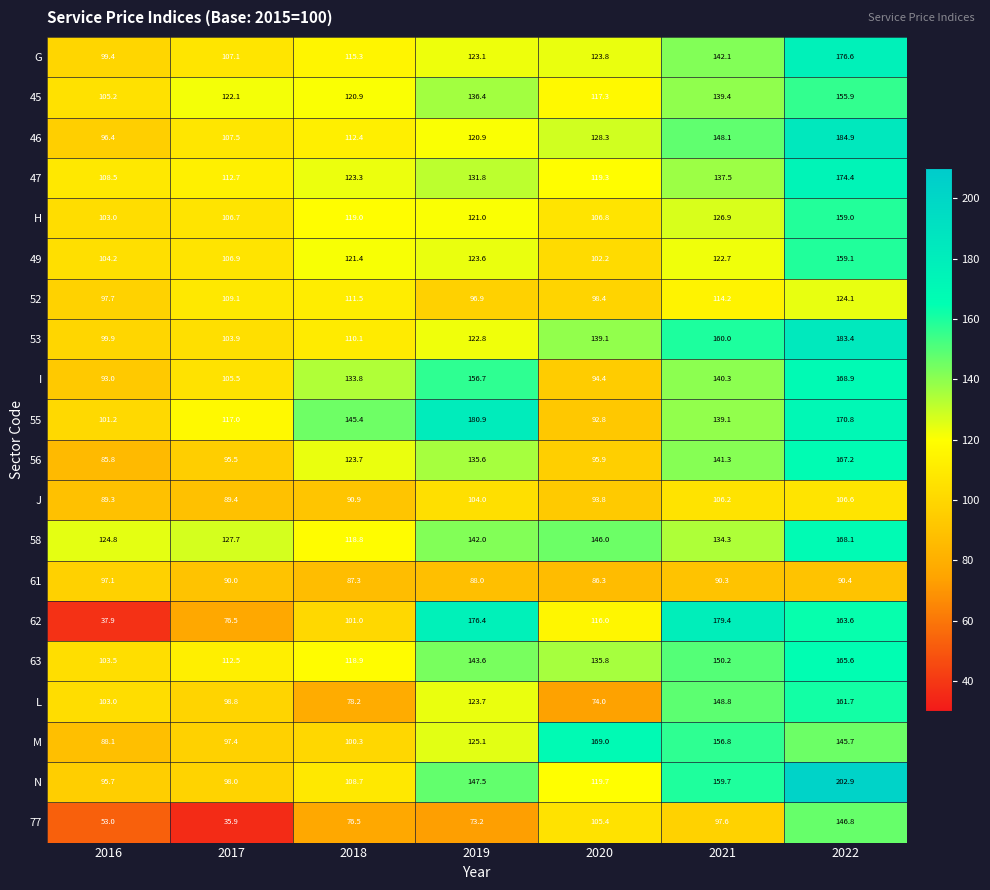

What is the total value across all series at 2020?

2264.3